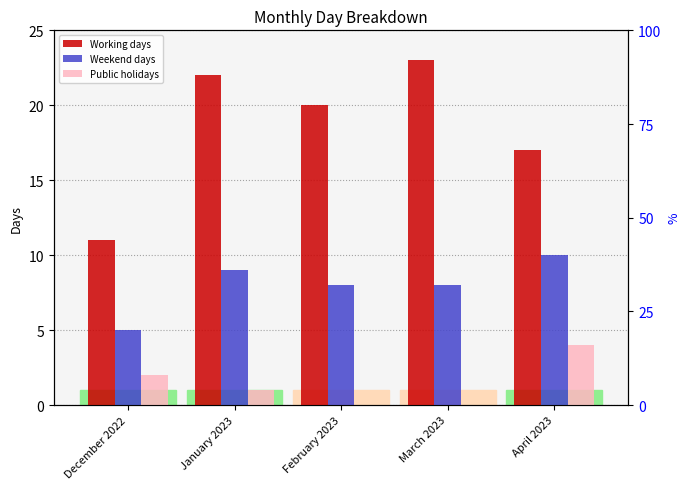

Rank the categories by Weekend days value from highest to lowest.

April 2023, January 2023, February 2023, March 2023, December 2022